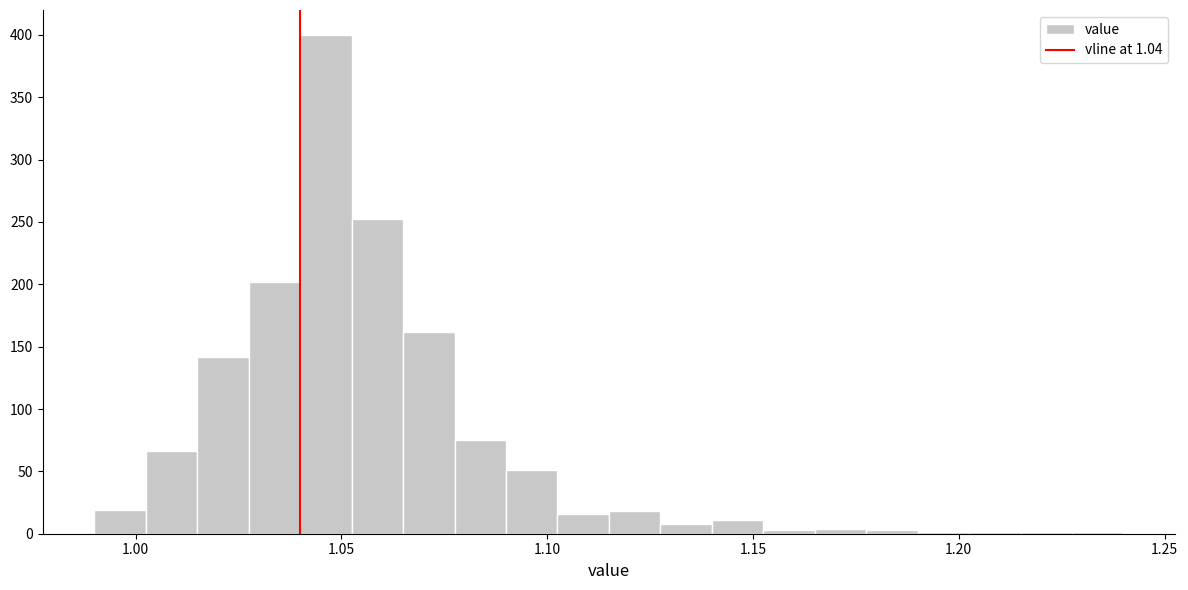

Around what value on the x-axis is the tallest bar? Give the approximate position of its centre, as read against the axis.

1.045